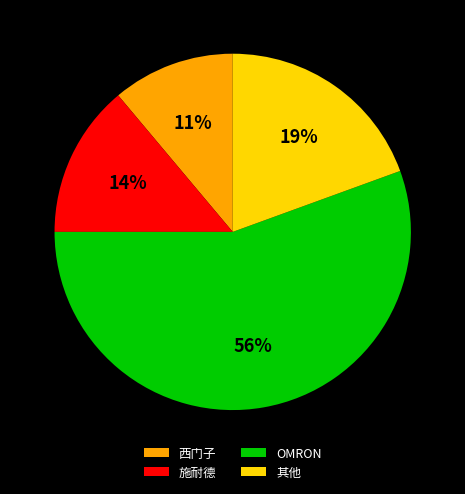

Which category has the biggest portion of the pie?

OMRON